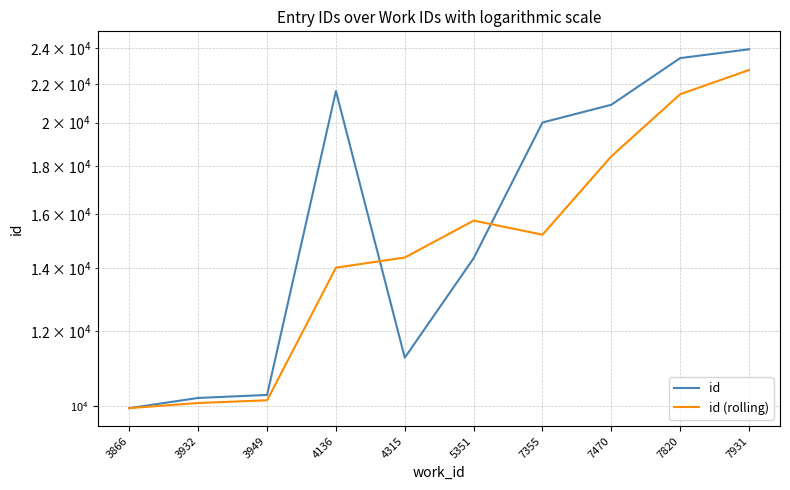

What is the total value across all series at 4315?

25629.7